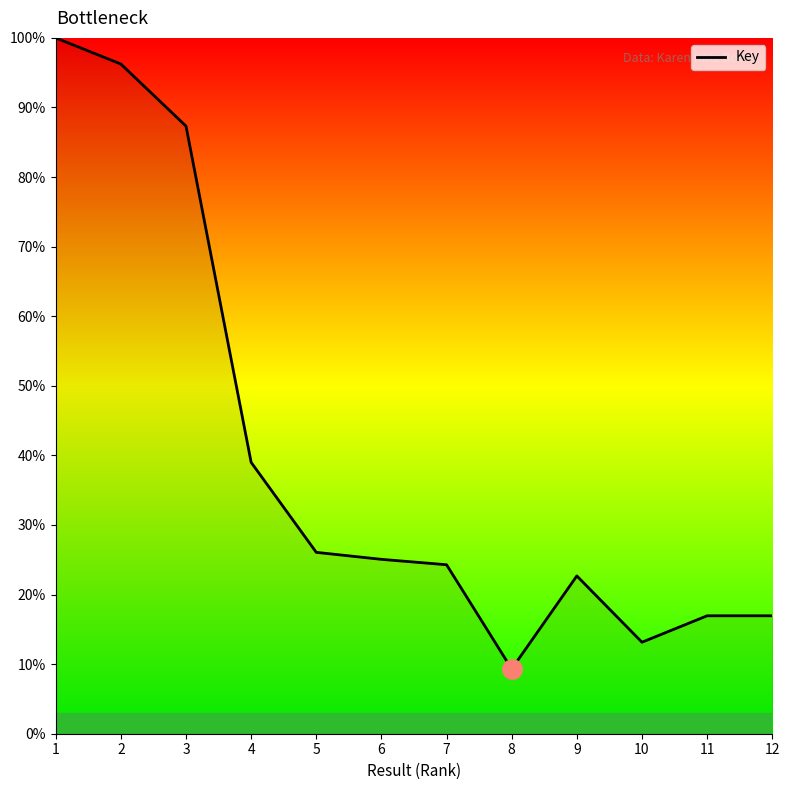

Is it true that the value at 1 is 140.7?

False